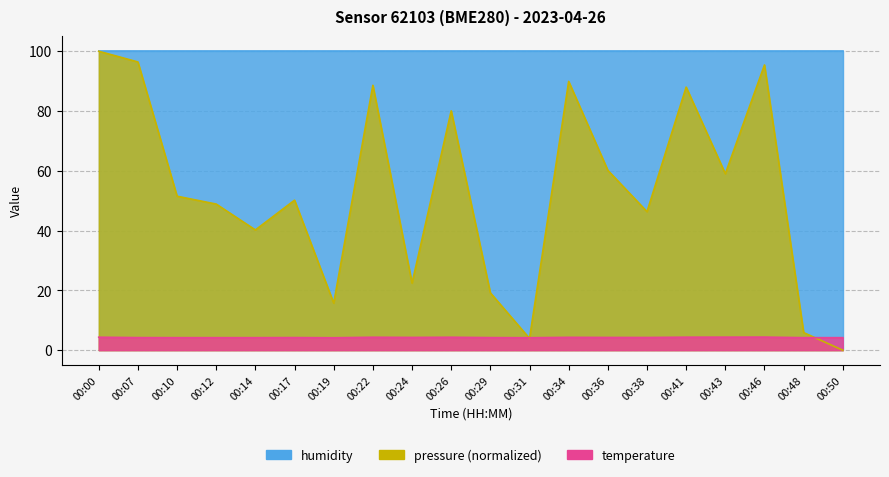

How many values in pressure are above zero?

19